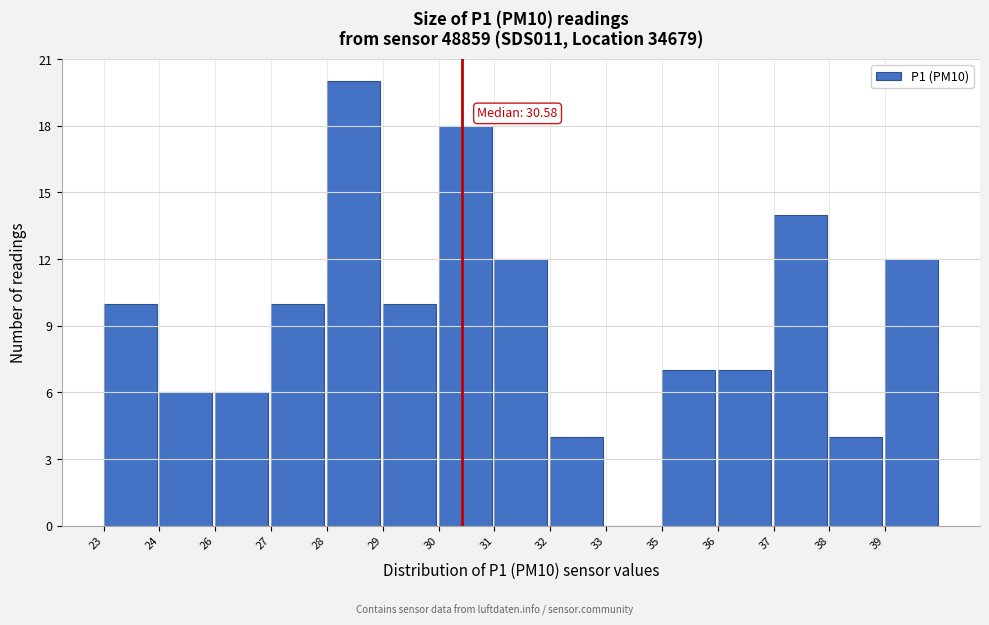

Reading left to right, extract all data points from this chart.

23=10	24=6	26=6	27=10	28=20	29=10	30=18	31=12	32=4	33=0	35=7	36=7	37=14	38=4	39=12